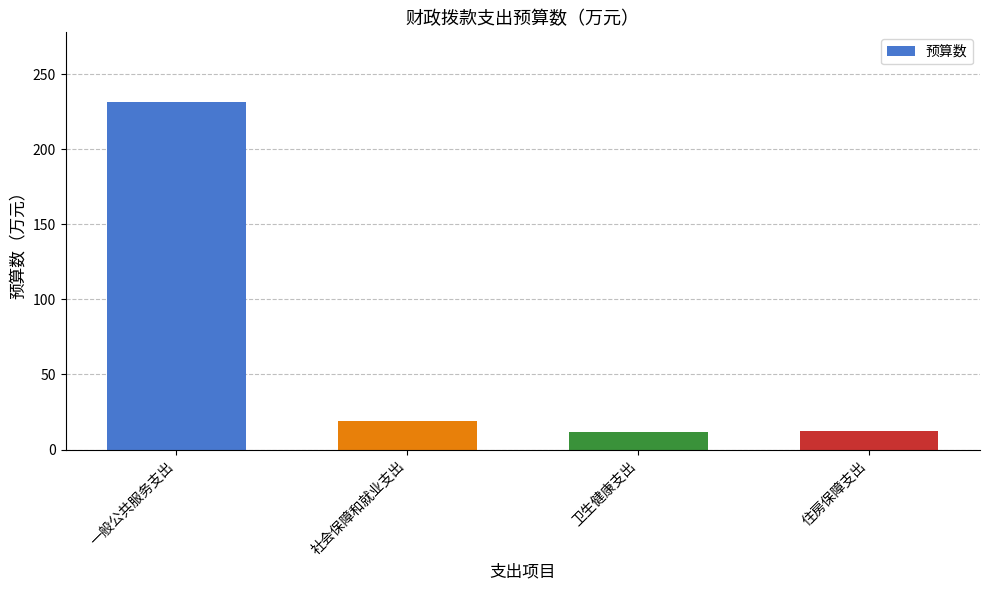

Where does the data first go above 18?

一般公共服务支出